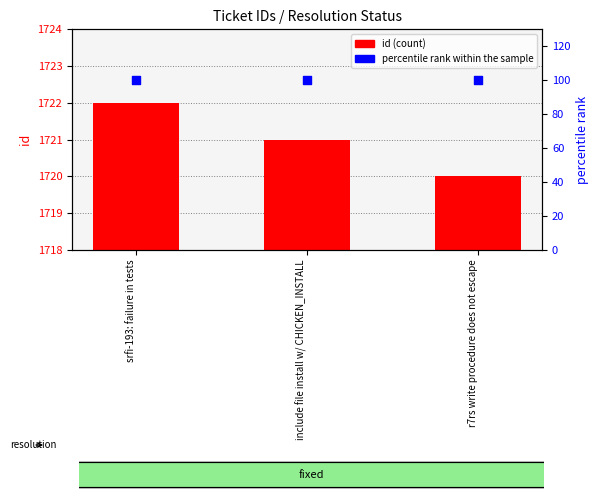

Which series contains the highest Y value?

id